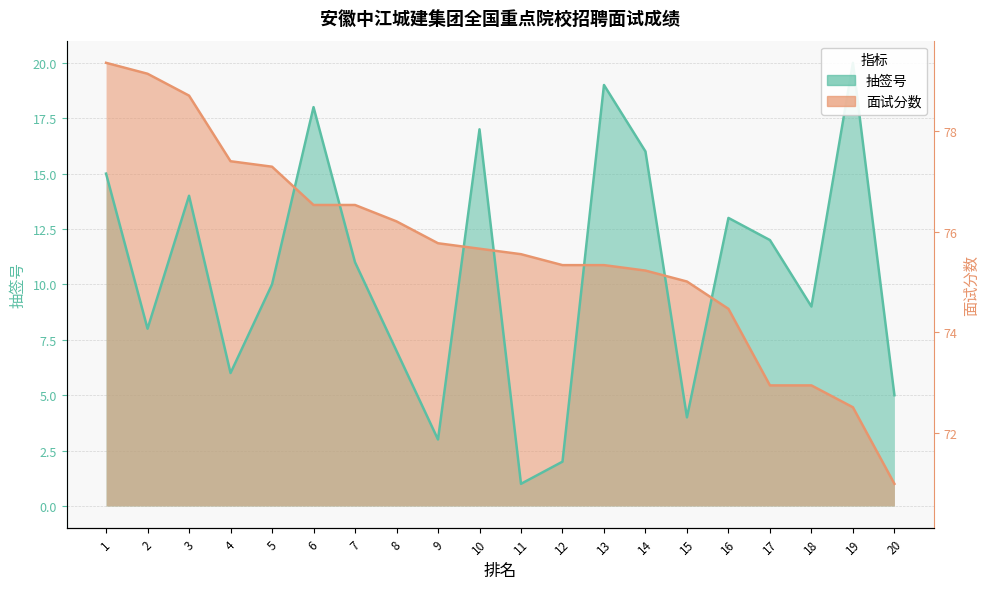

Which category has the lowest value across all series?

11